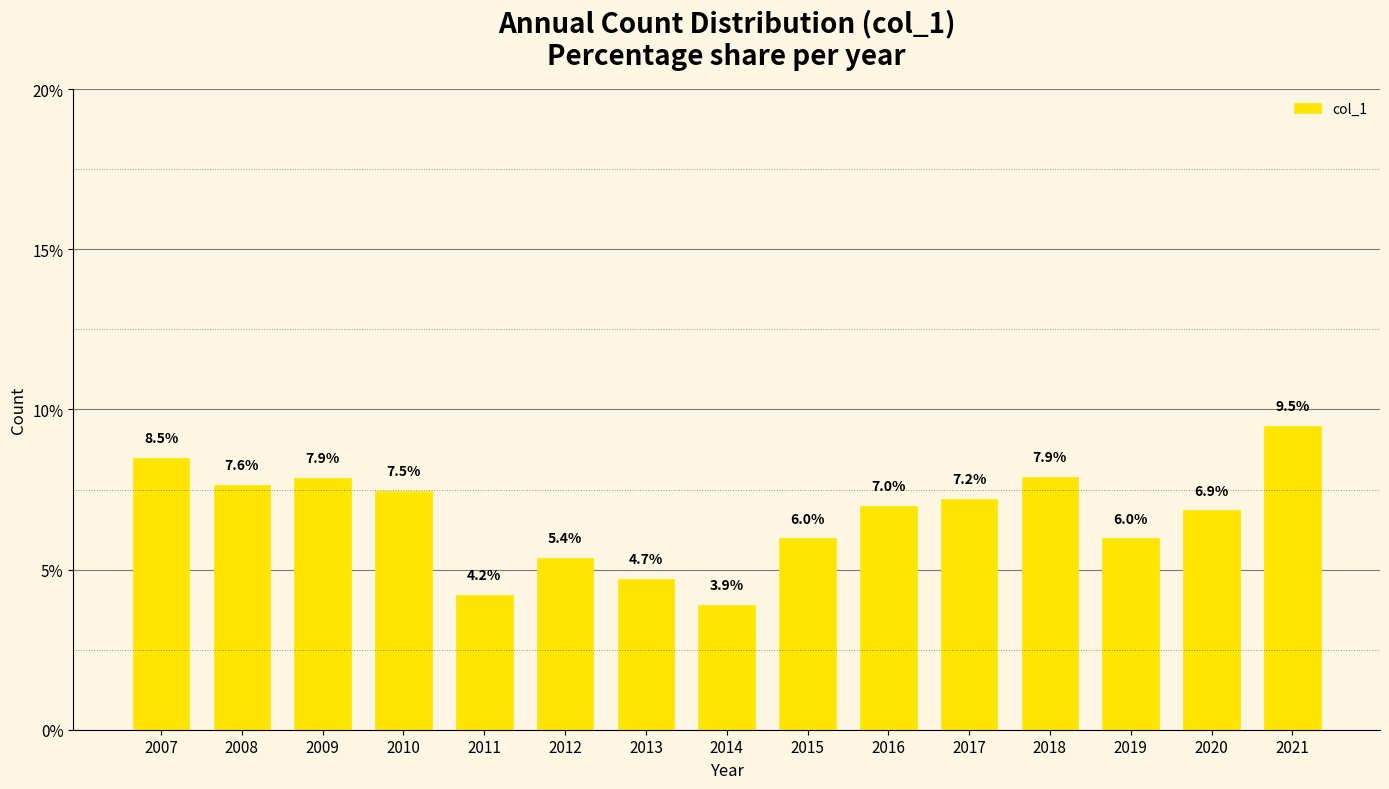

Are the bars grouped side by side (vs. stacked)?

No